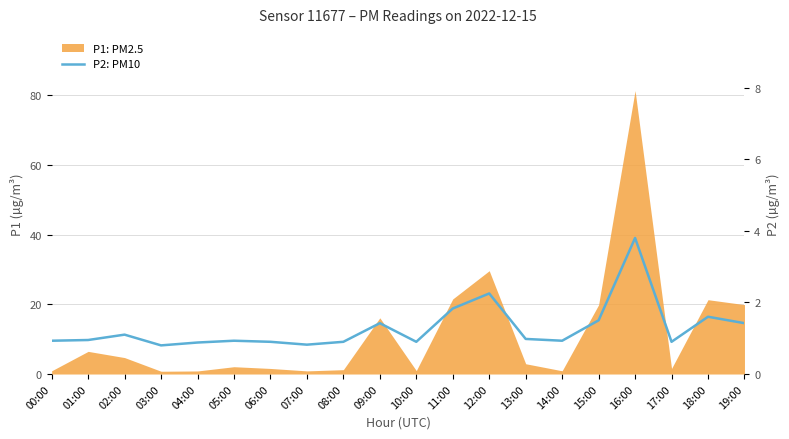

What is the label of the 3rd point from the right?

17:00